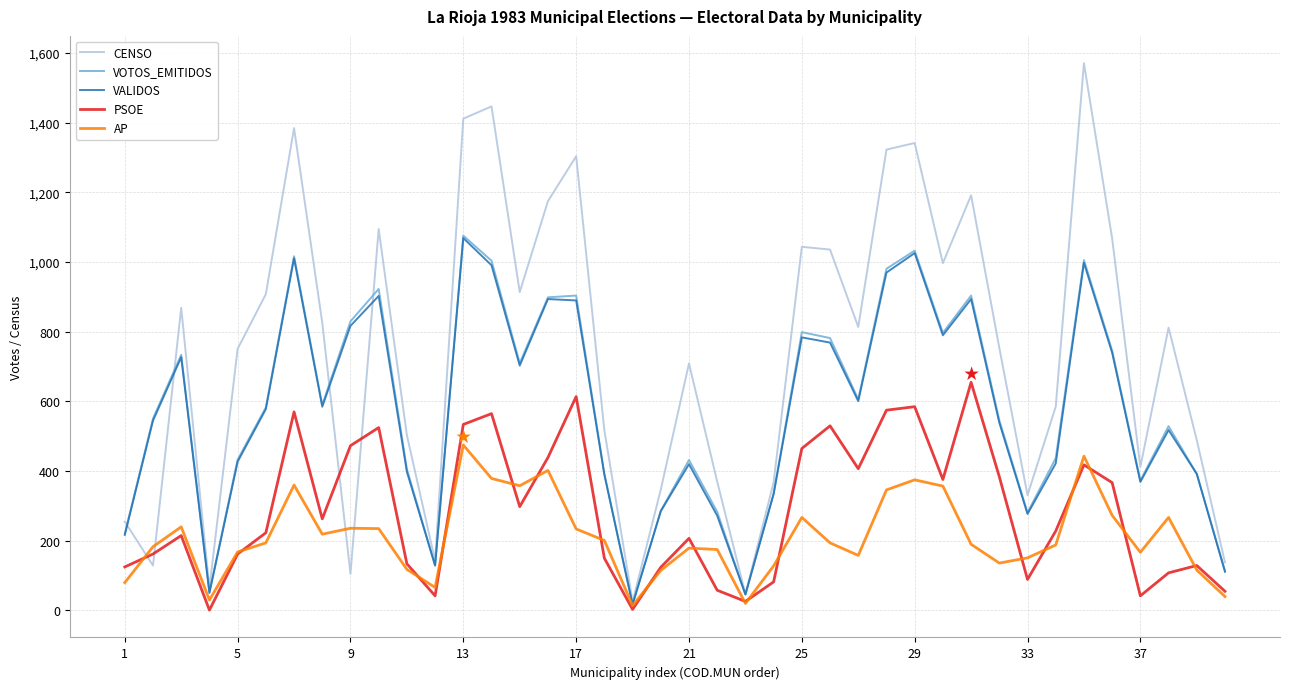

Which series has the widest spread of values?

CENSO